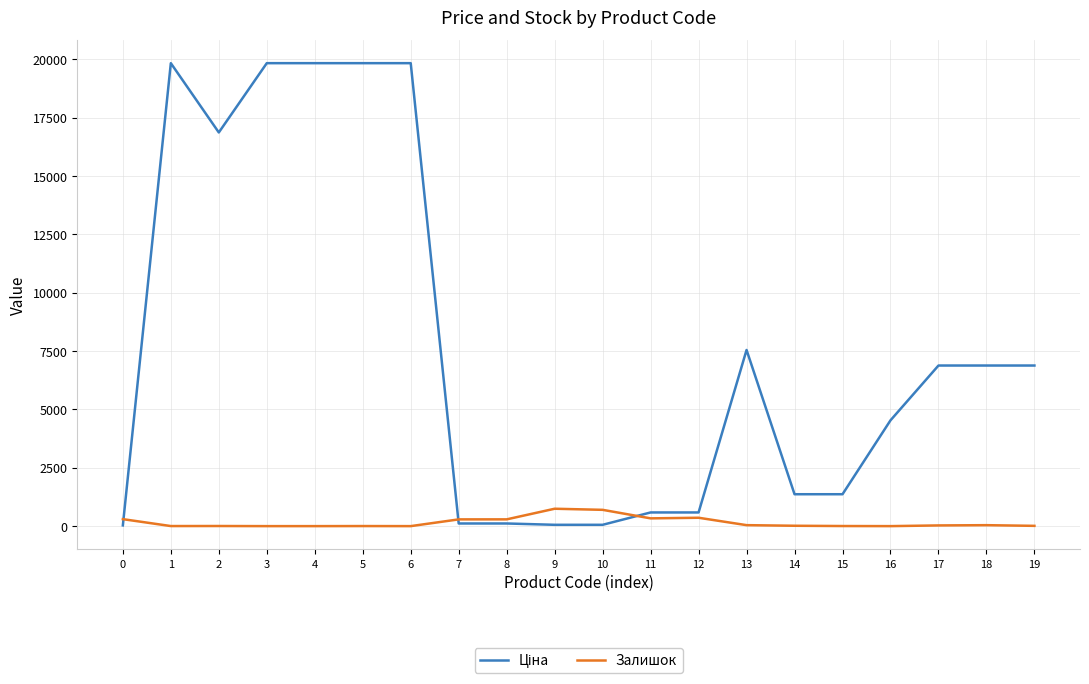

Rank the categories by Ціна value from lowest to highest.

0, 9, 10, 7, 8, 11, 12, 14, 15, 16, 17, 18, 19, 13, 2, 1, 3, 4, 5, 6